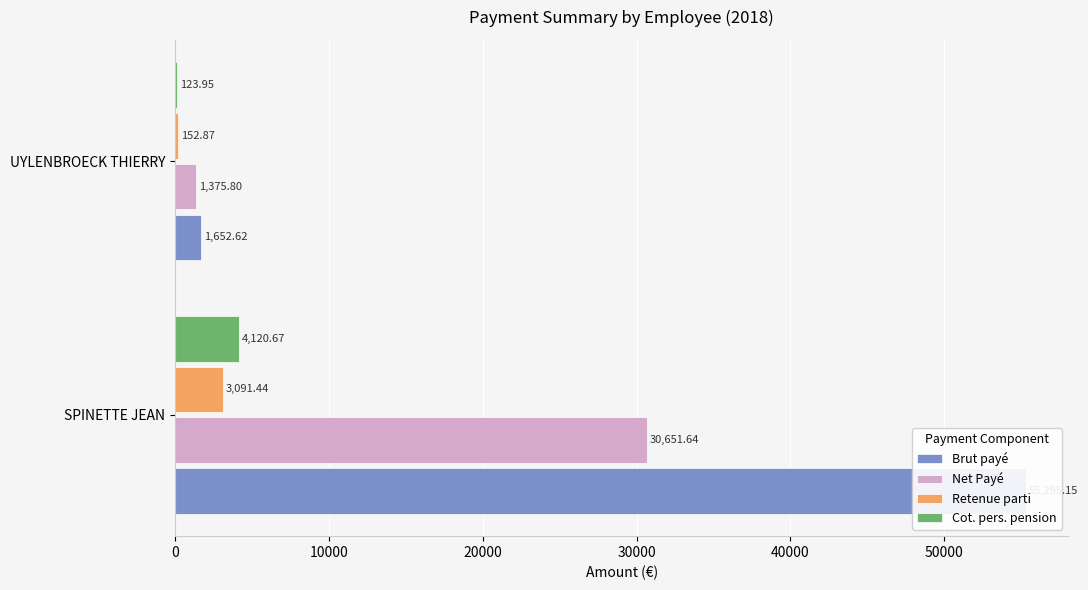

Rank the categories by Brut payé value from lowest to highest.

10000, 0